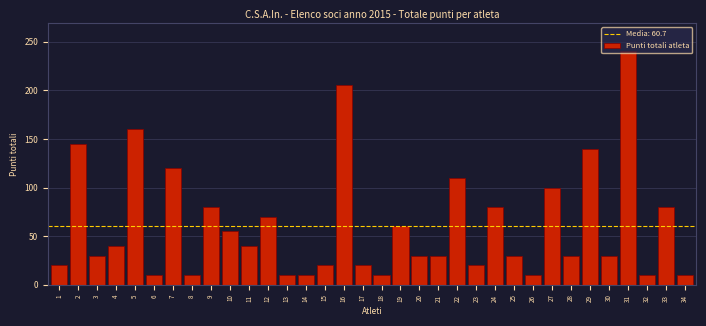

The chart shows a value of 46 at 12. True or false?

False